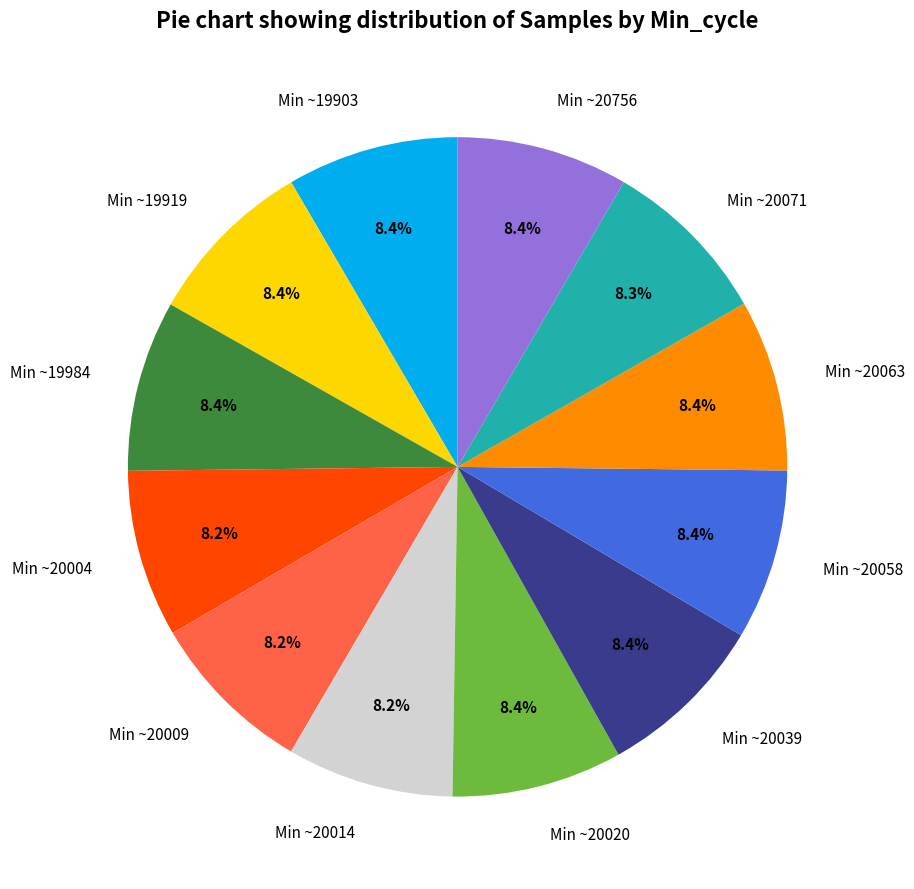

Is there any slice that represents more than half of the pie?

No